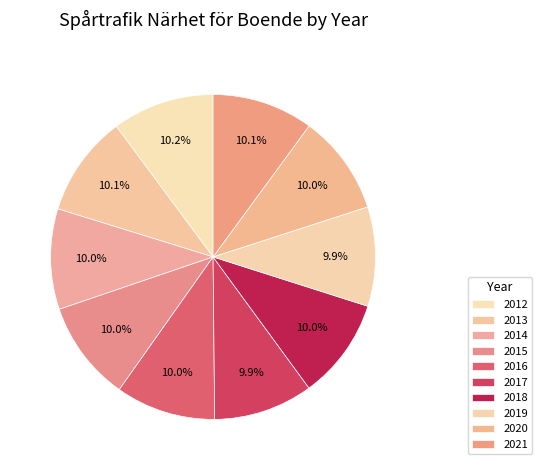

The 2017 slice represents 1% of the pie. True or false?

False